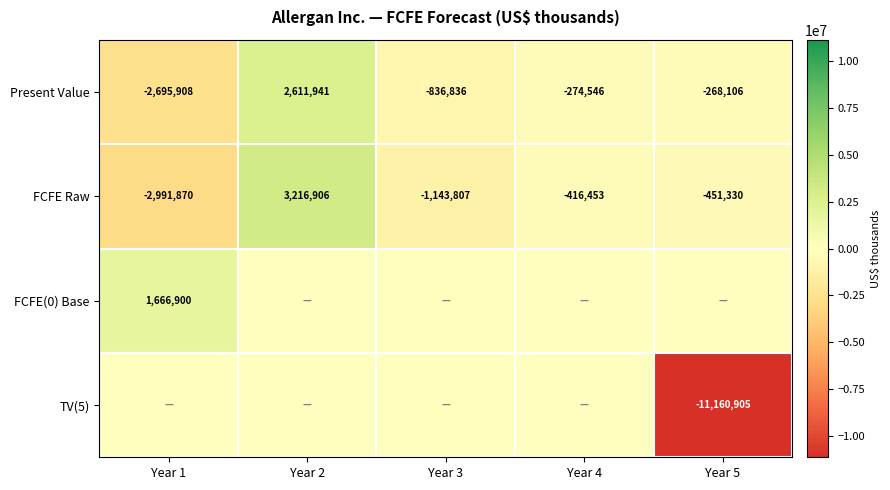

At which label is Present Value closest to -41983?

Year 5